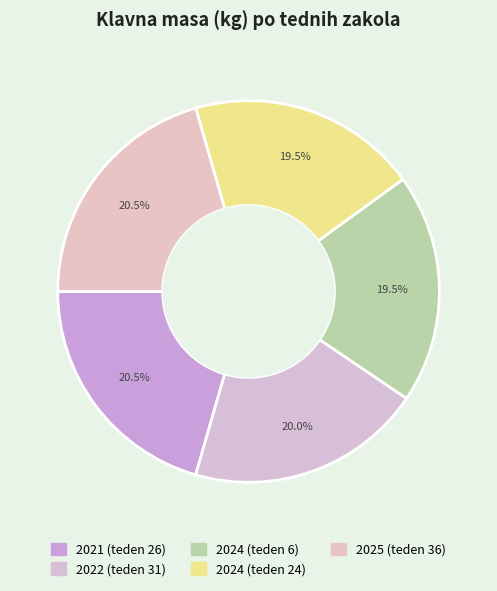

The 2021 (teden 26) slice represents 21% of the pie. True or false?

True